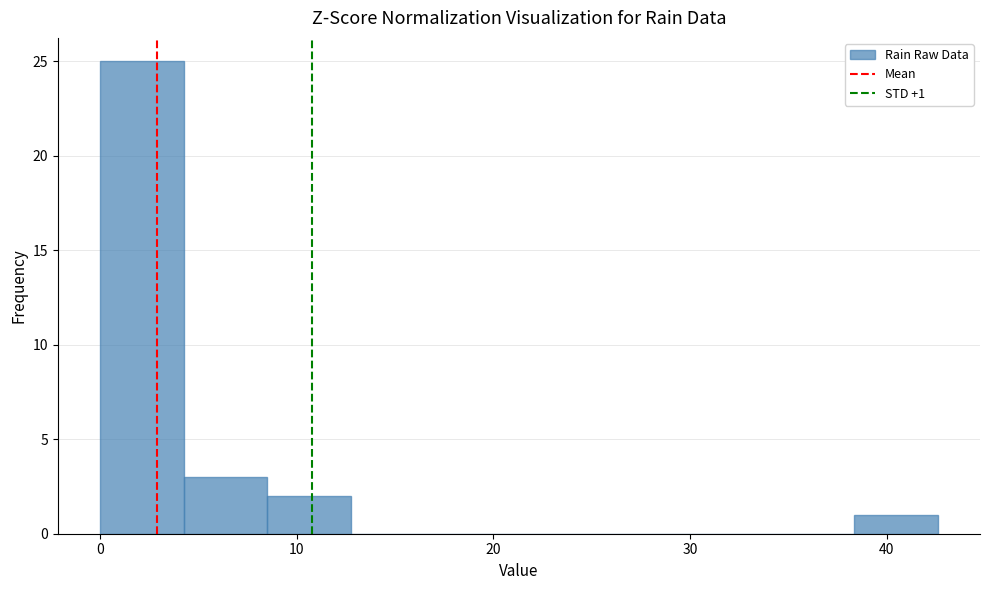

Which range on the x-axis has the tallest bar?

0 to 4